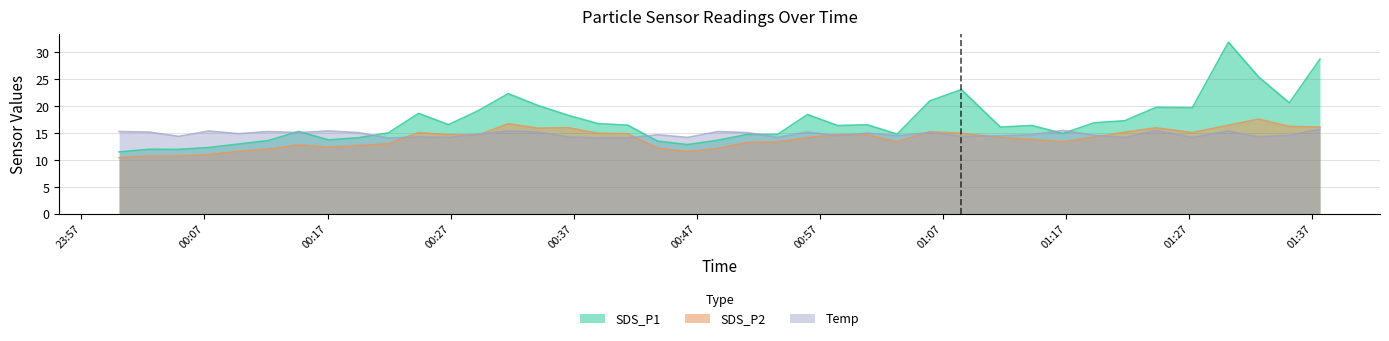

How many intersections are there between SDS_P2 and Temp?

9